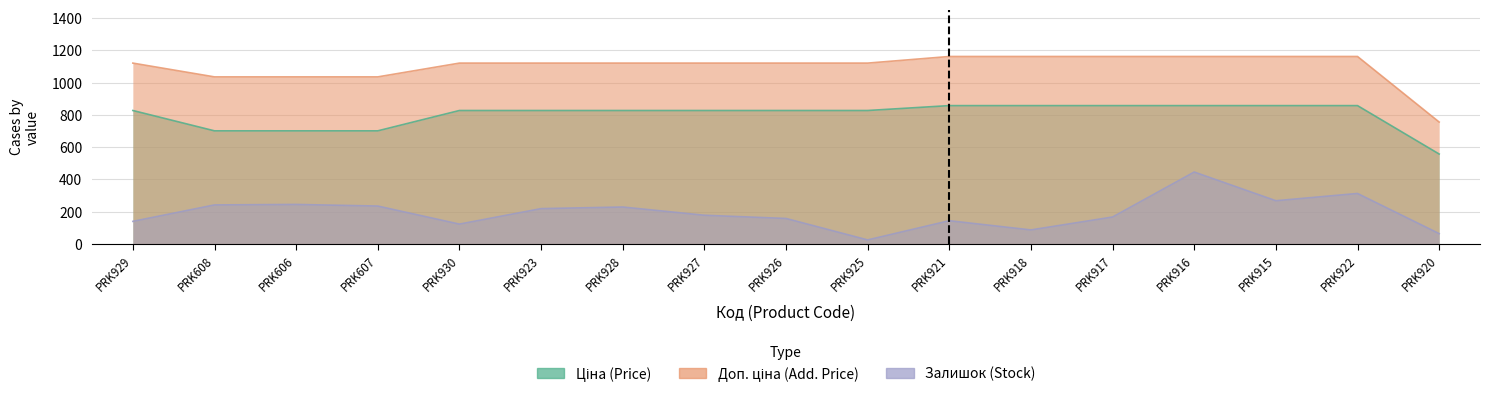

Reading right to left, list all the values displayed in this chart.

Ціна: 557.6	857.9	857.9	857.9	857.9	857.9	857.9	827.6	827.6	827.6	827.6	827.6	827.6	701.4	701.4	701.4	827.6
Доп. ціна: 756.0	1162.5	1162.5	1162.5	1162.5	1162.5	1162.5	1121.5	1121.5	1121.5	1121.5	1121.5	1121.5	1036.0	1036.0	1036.0	1121.5
Залишок: 64.0	313.0	268.0	446.0	167.0	87.0	144.0	25.0	158.0	178.0	229.0	219.0	123.0	235.0	245.0	242.0	140.0